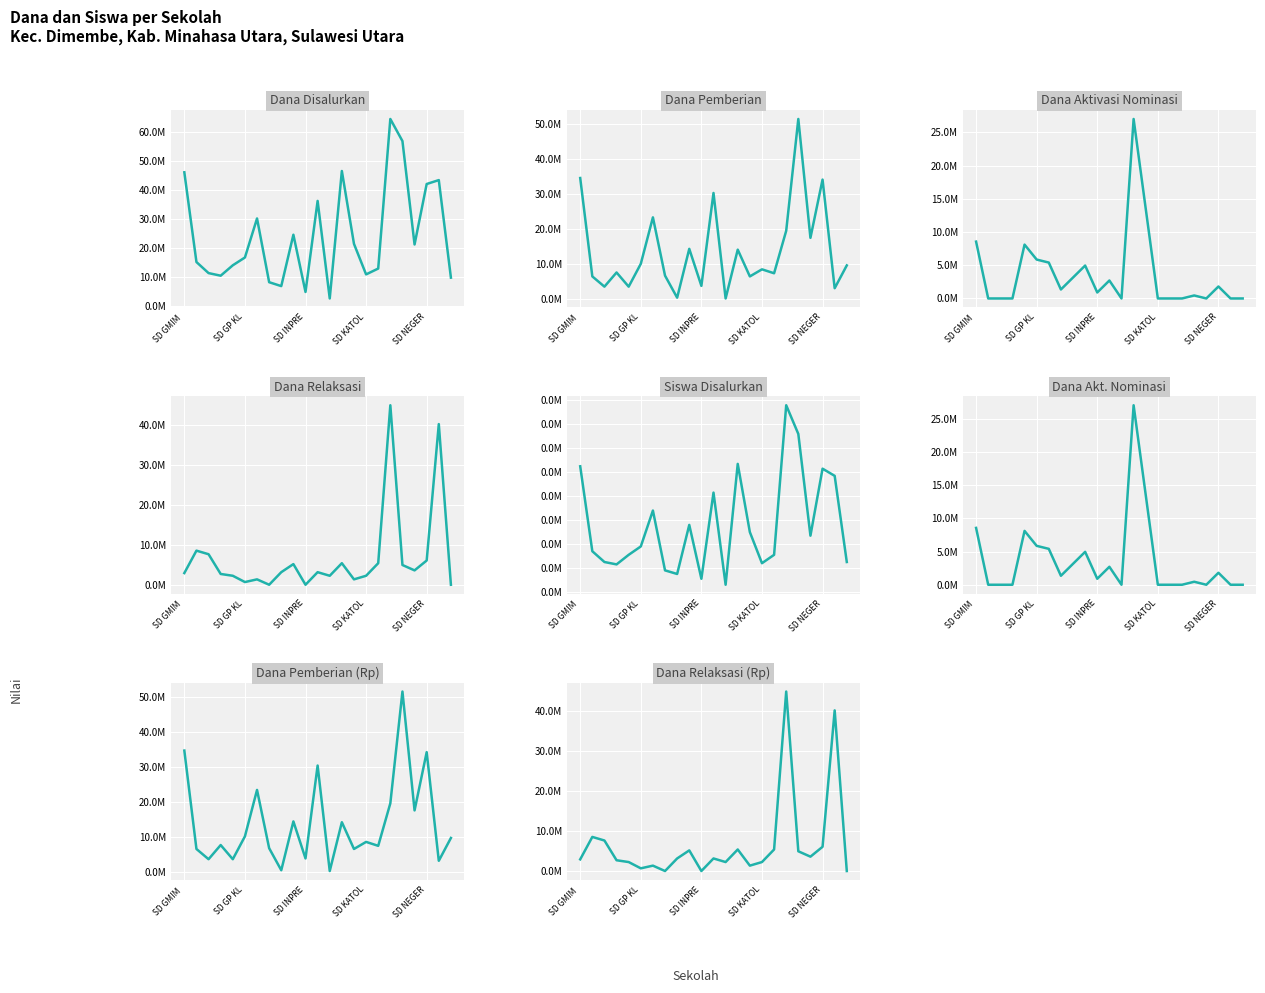

How many values in the Siswa Disalurkan series are below 38?

11